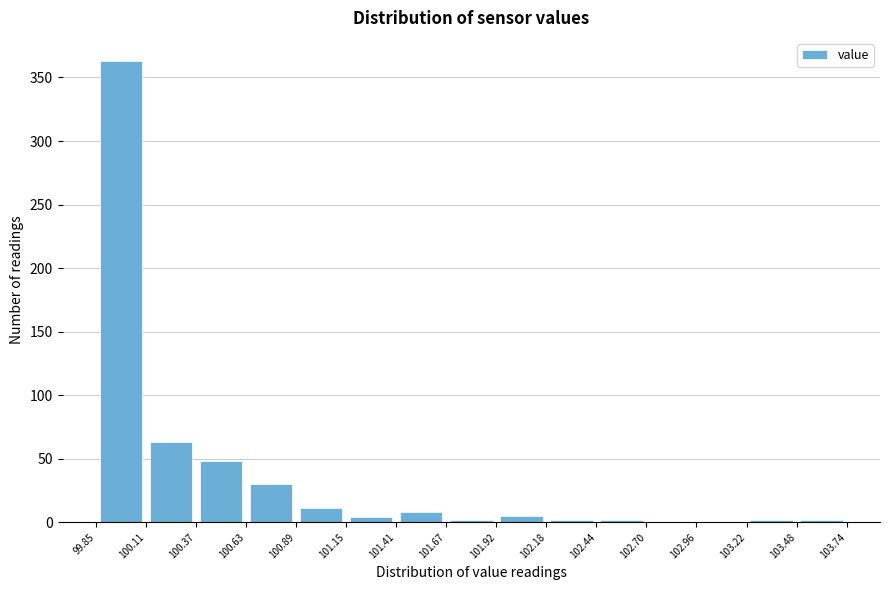

Reading left to right, transcribe this chart: for each bar, give the range it covers on the x-axis and its height. The values are not printed on the chart, so give them approximately, as read against the axis.

99.85 to 100.11: 365
100.11 to 100.37: 65
100.37 to 100.63: 50
100.63 to 100.89: 30
100.89 to 101.15: 10
101.15 to 101.41: under 5
101.41 to 101.67: 10
101.67 to 101.92: under 5
101.92 to 102.18: 5
102.18 to 102.44: under 5
102.44 to 102.70: under 5
102.70 to 102.96: 0
102.96 to 103.22: 0
103.22 to 103.48: under 5
103.48 to 103.74: under 5